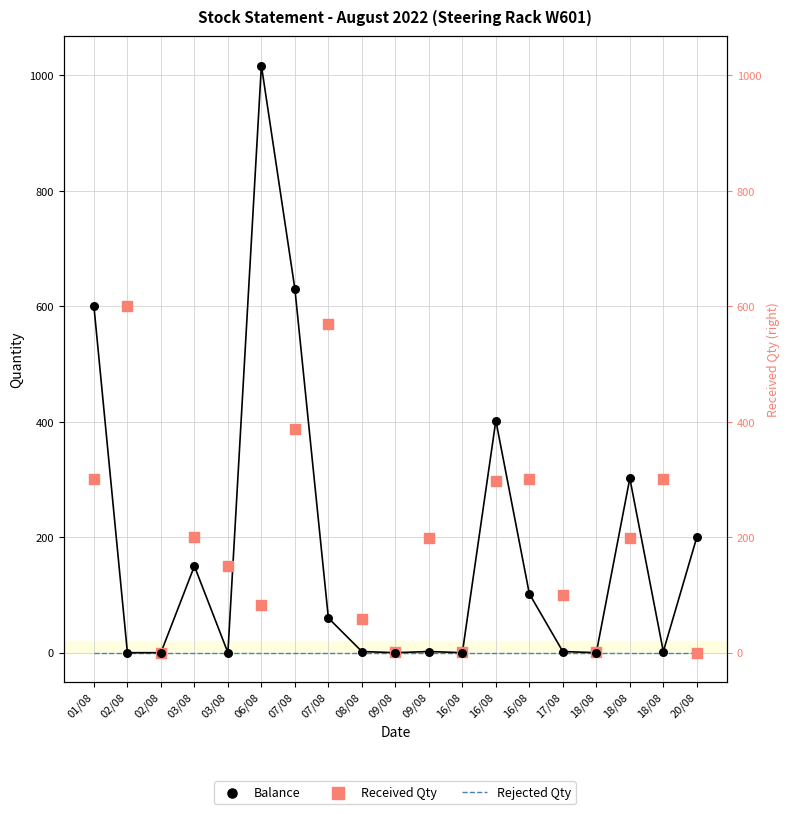

At which category is the sum across all series the highest?

06/08